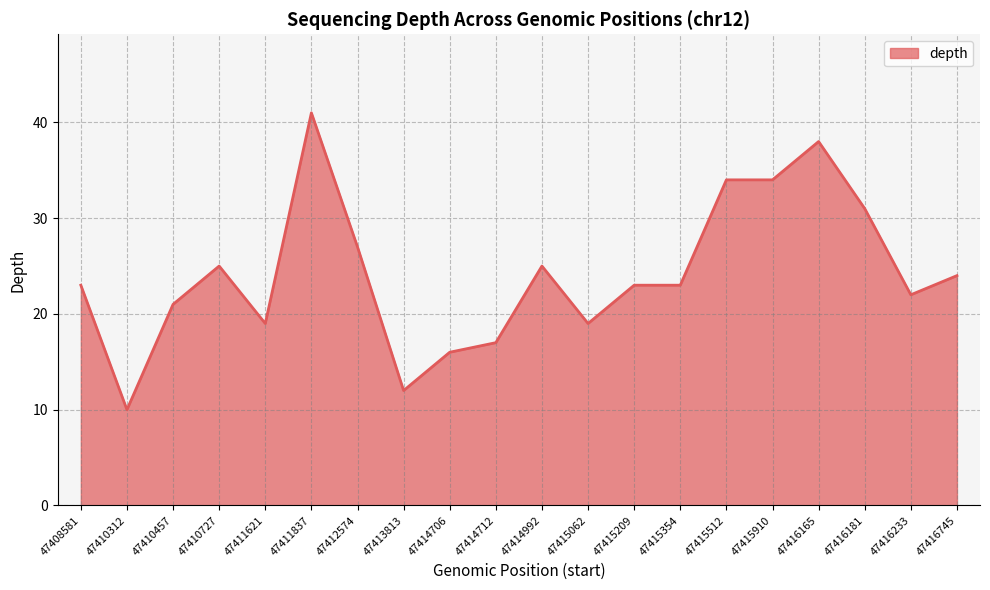

What is the average value?

24